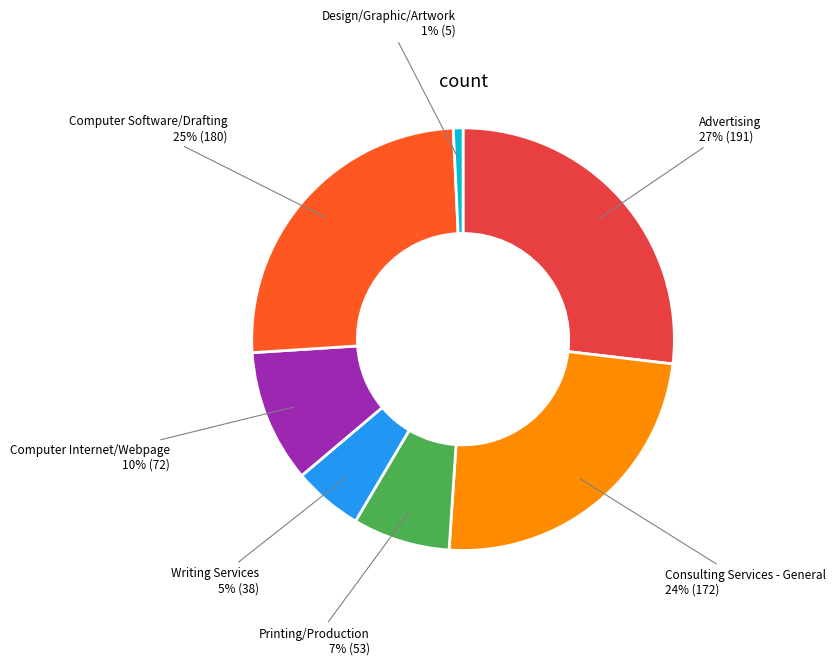

To the nearest percent, what is the average slice percentage?

14%